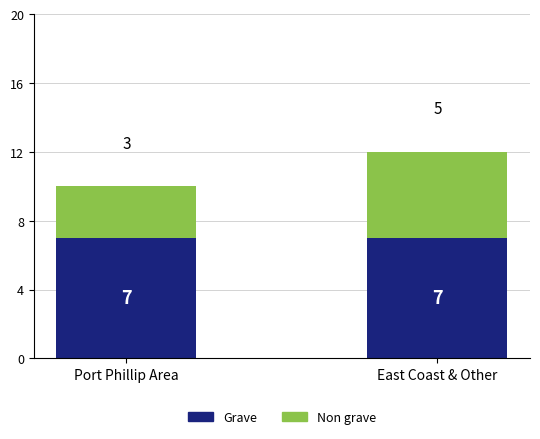

At which category is the sum across all series the highest?

East Coast & Other